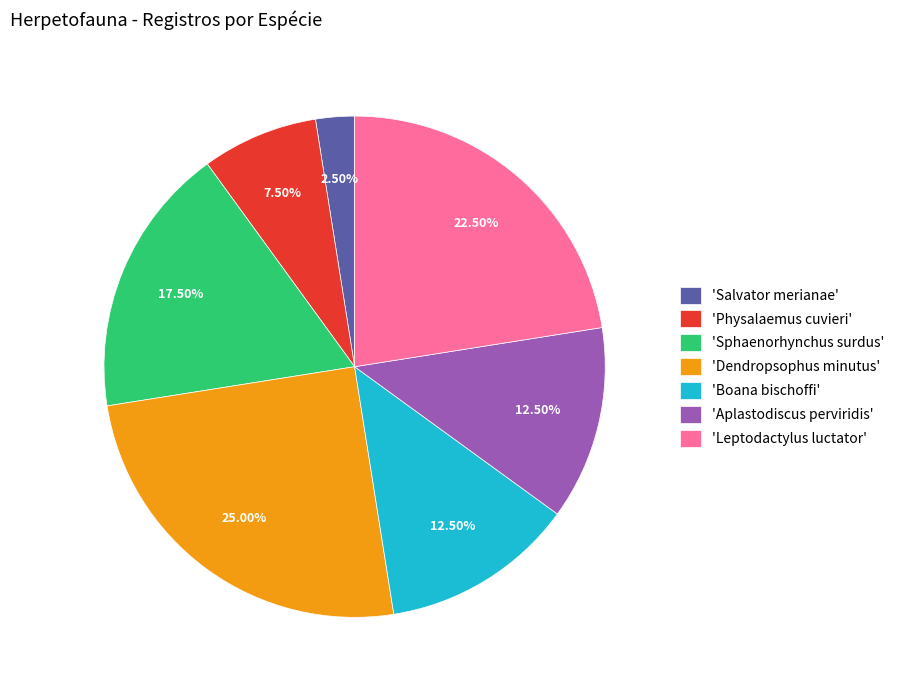

Which has a higher value, 'Leptodactylus luctator' or 'Sphaenorhynchus surdus'?

'Leptodactylus luctator'